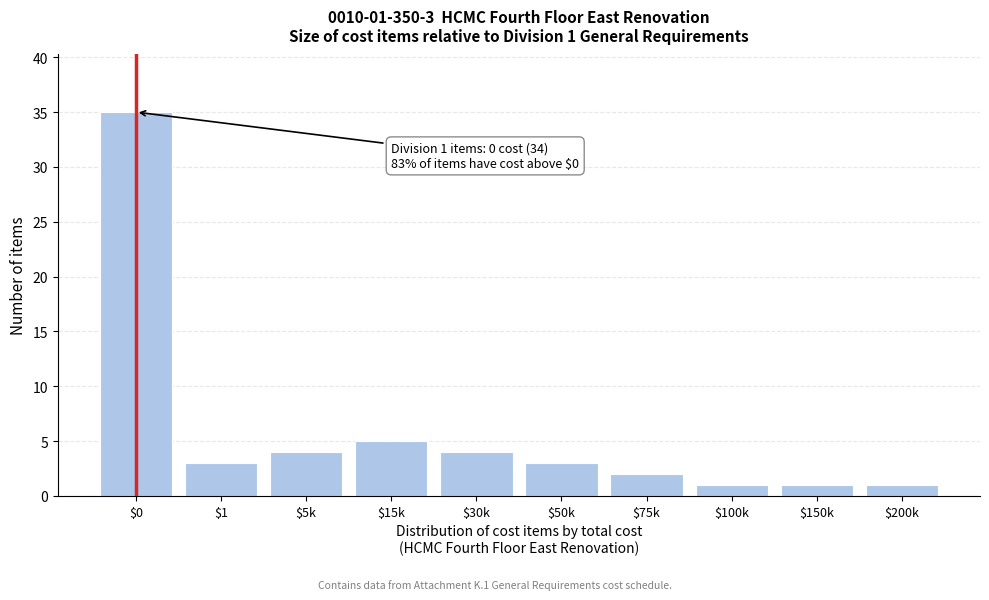

Reading left to right, what are all the values shown in this chart?

35	3	4	5	4	3	2	1	1	1